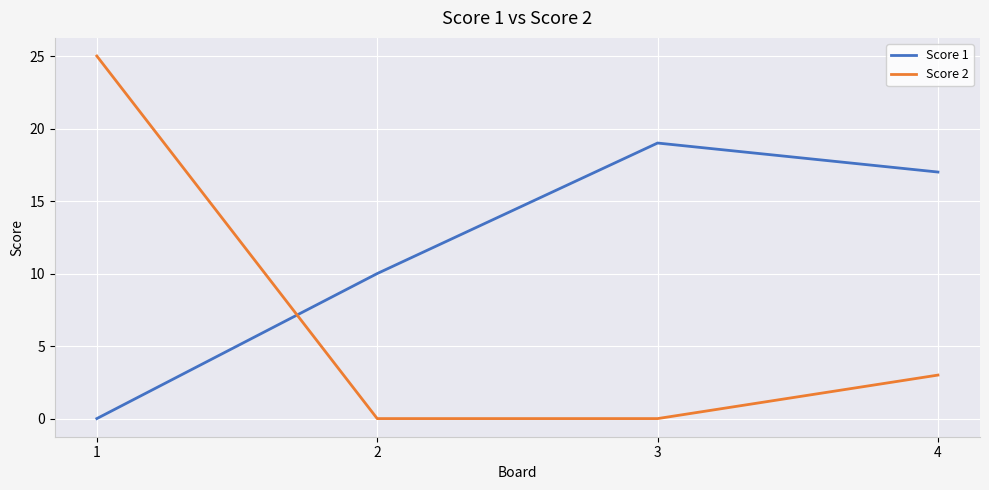

What is the sum of all Score 1 values?

46